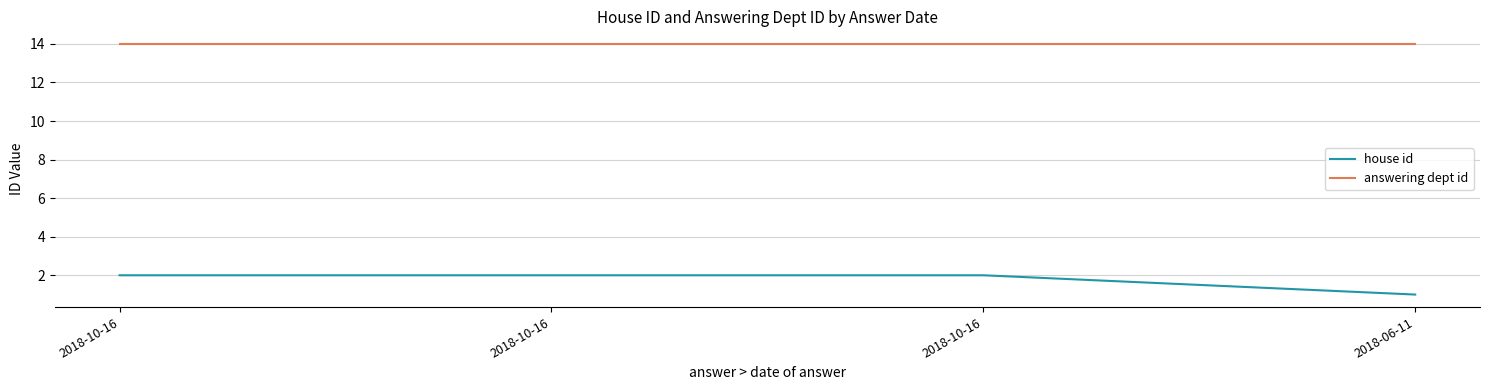

What is the difference between the highest and lowest values at 2018-10-16?

12